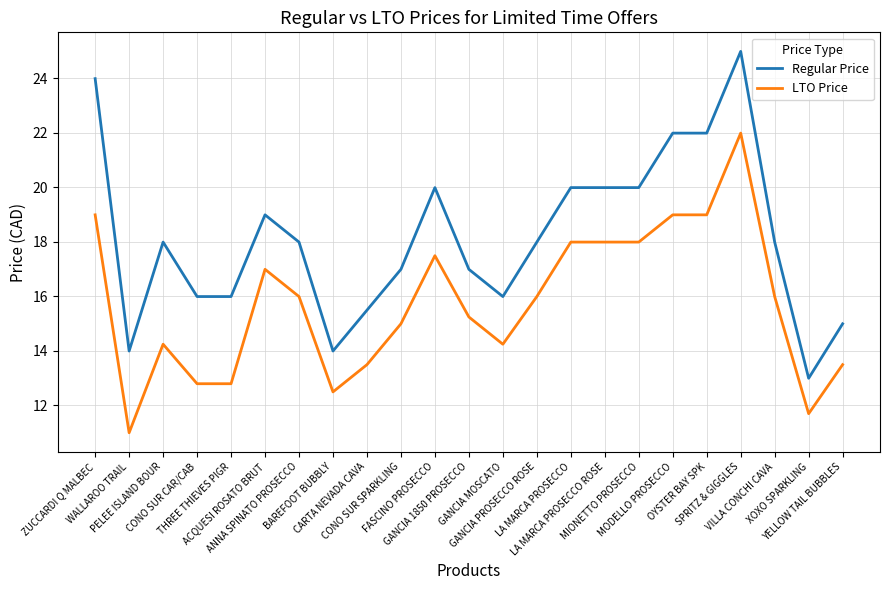

Which series has the largest range (max minus min)?

Regular Price